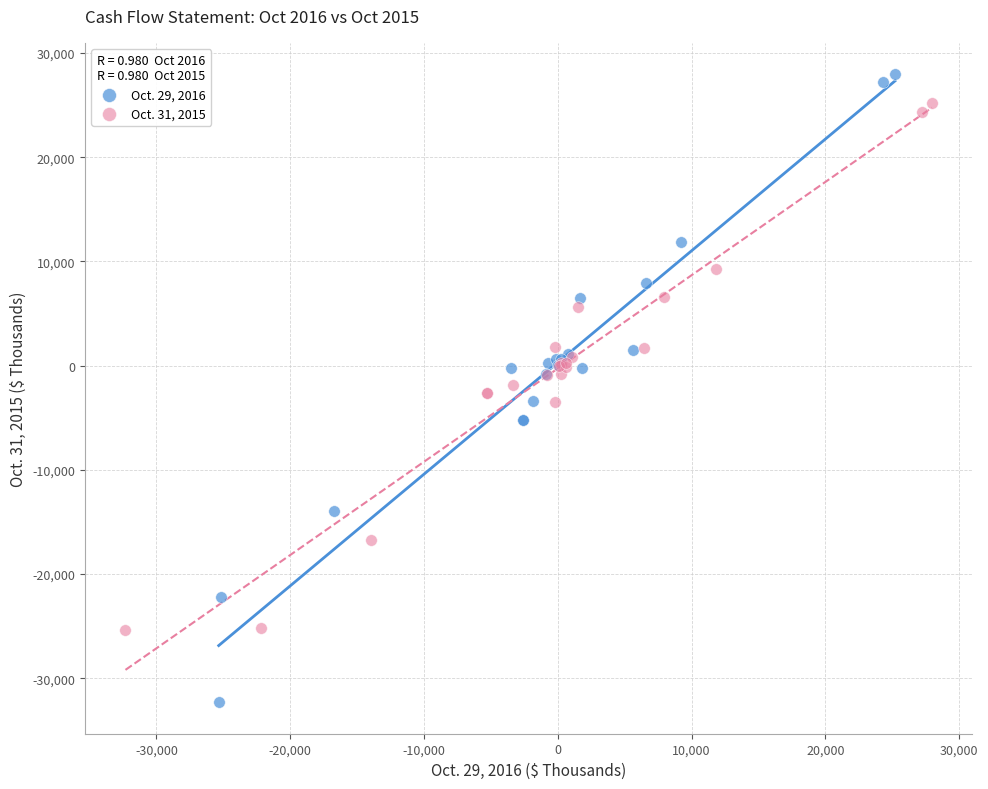

Which series contains the highest Y value?

Oct. 29, 2016